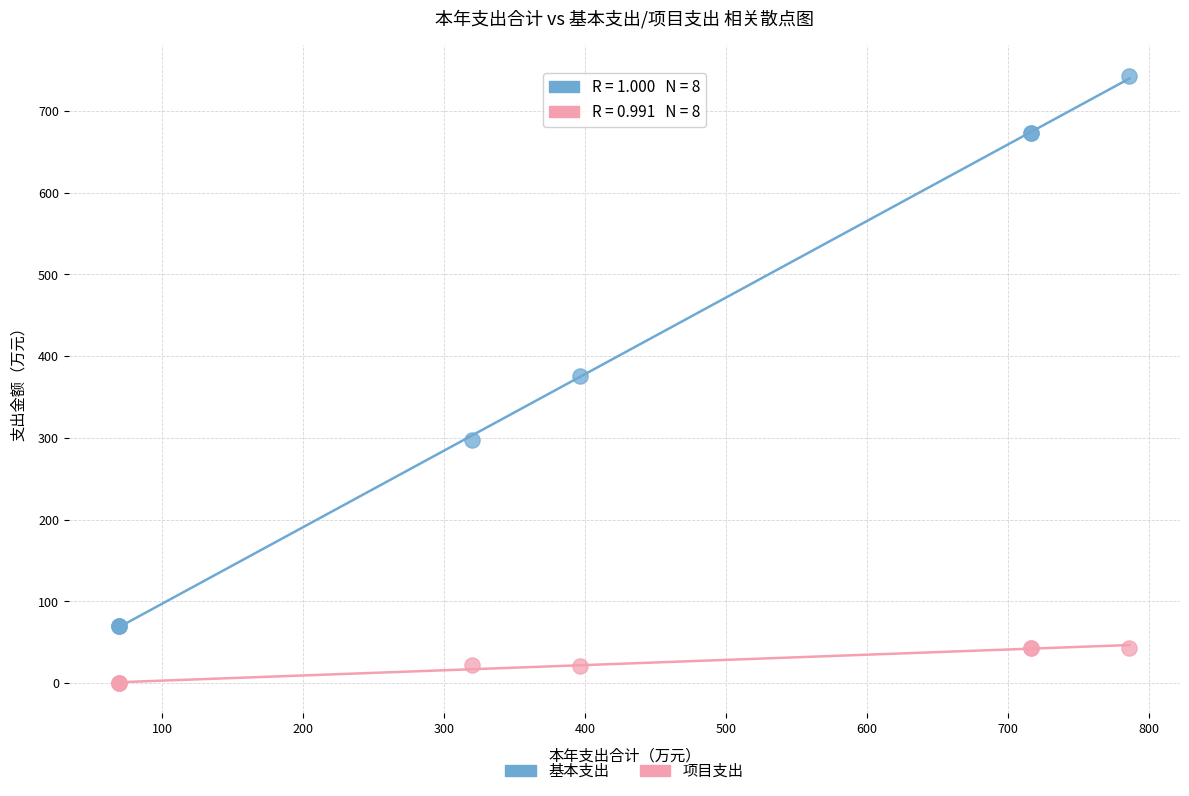

Which series contains the highest Y value?

基本支出